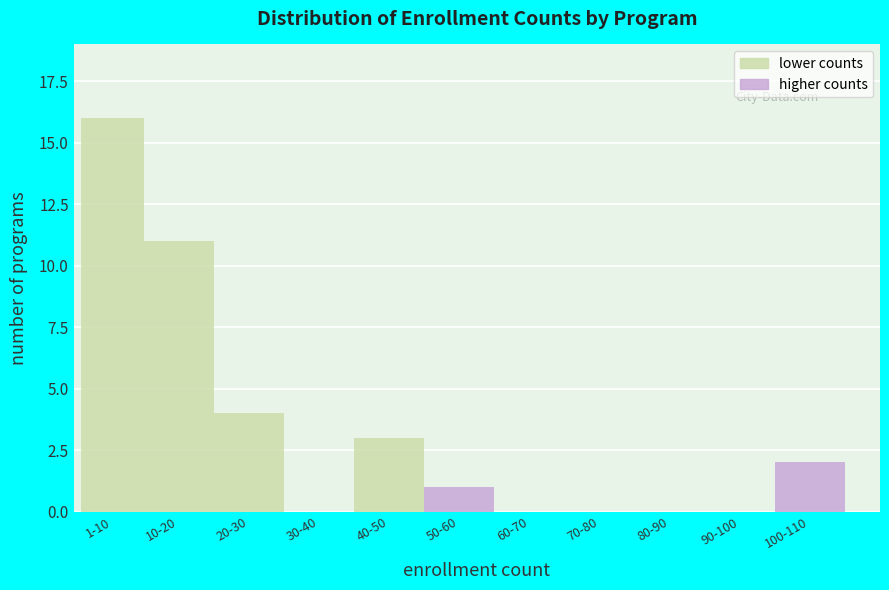

Reading left to right, extract all data points from this chart.

1-10=16	10-20=11	20-30=4	30-40=0	40-50=3	50-60=1	60-70=0	70-80=0	80-90=0	90-100=0	100-110=2